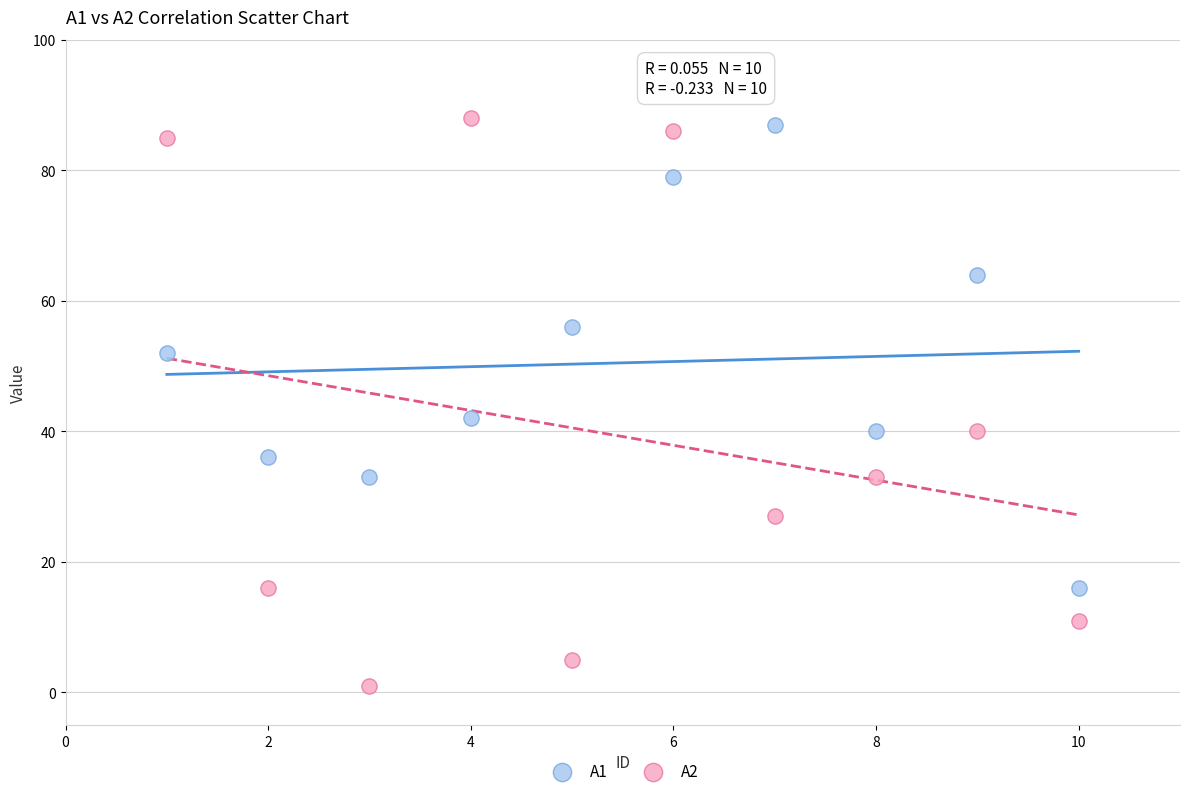

What is the X range (max minus min) for the scatter plot?

9